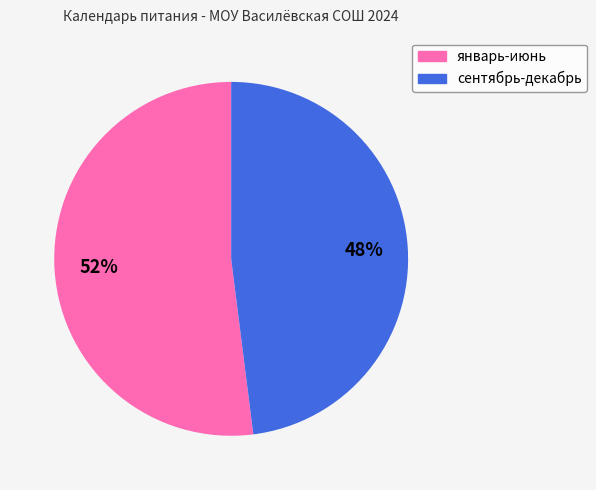

To the nearest percent, what percentage of the pie is сентябрь-декабрь?

48%